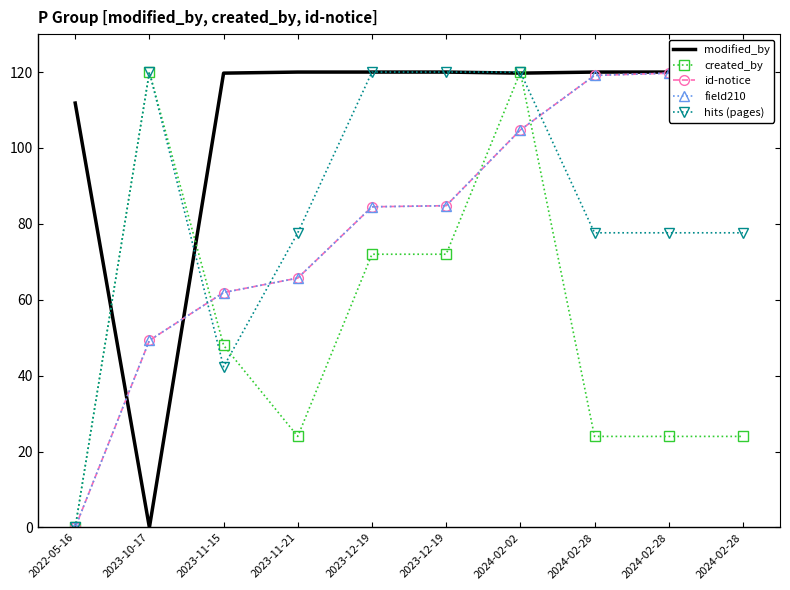

Is this an area chart (filled region under the line)?

No